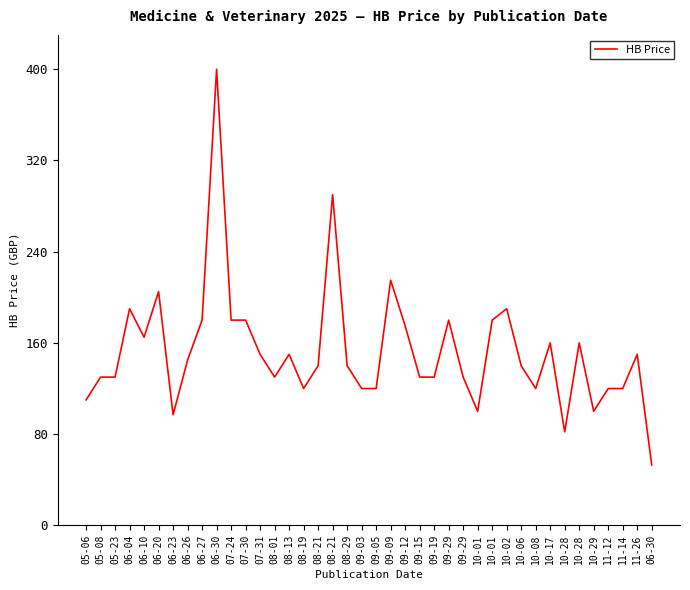

How many interior local peaks (higher than both neighbors) does the data have?

11